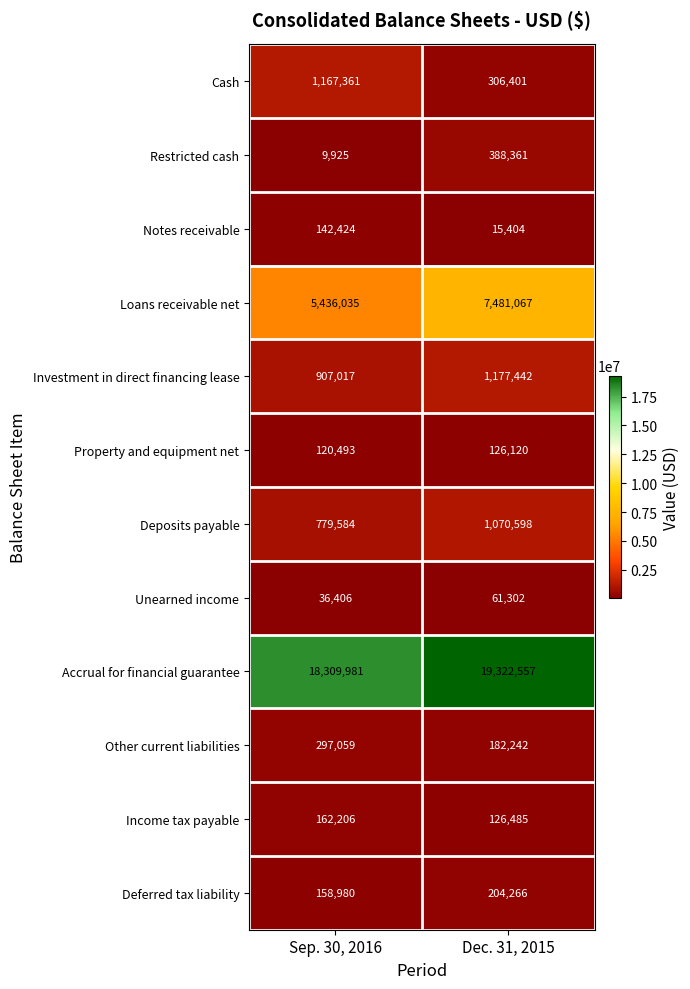

True or false: Accrual for financial guarantee has a value of 18309981 at Sep. 30, 2016.

True